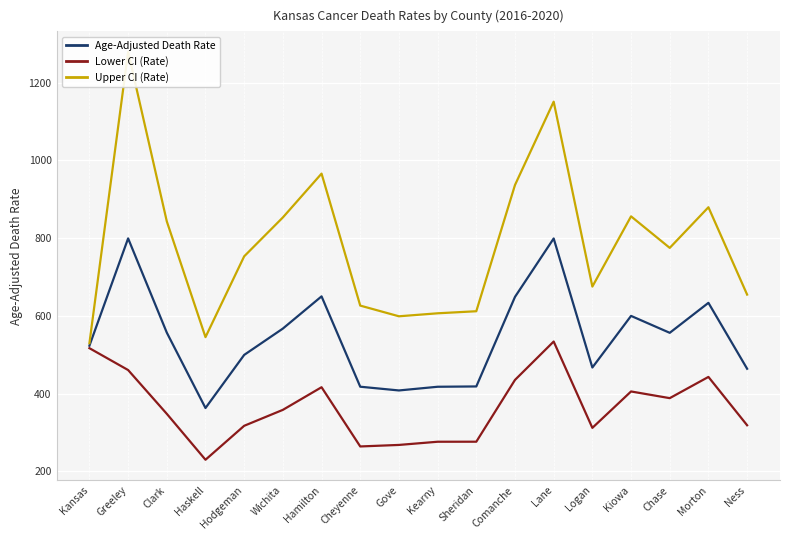

What is the difference between the maximum and second lowest values in the Lower CI (Rate) series?

269.8